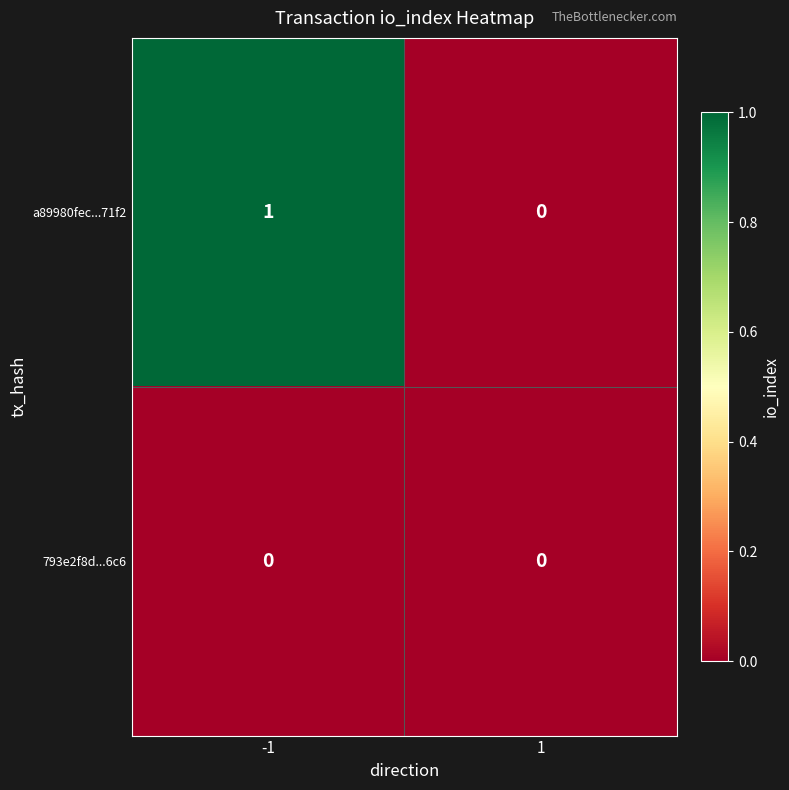

How many series are shown in this chart?

2